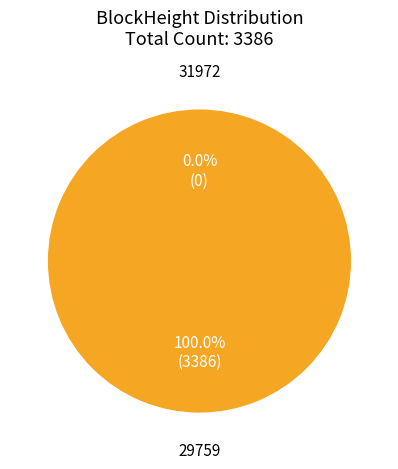

How many segments does this pie chart have?

2